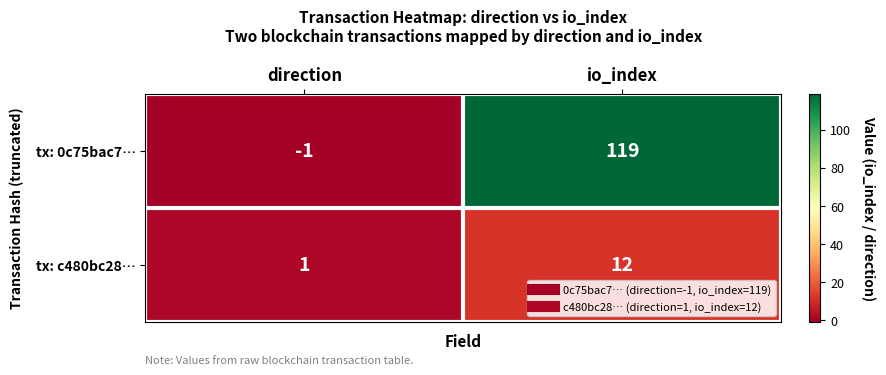

How many data points in tx: 0c75bac7… are less than 119?

1